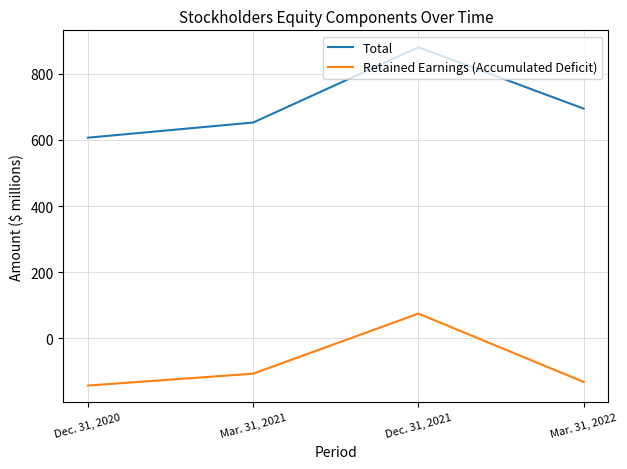

What is the lowest value of the Total series?

607